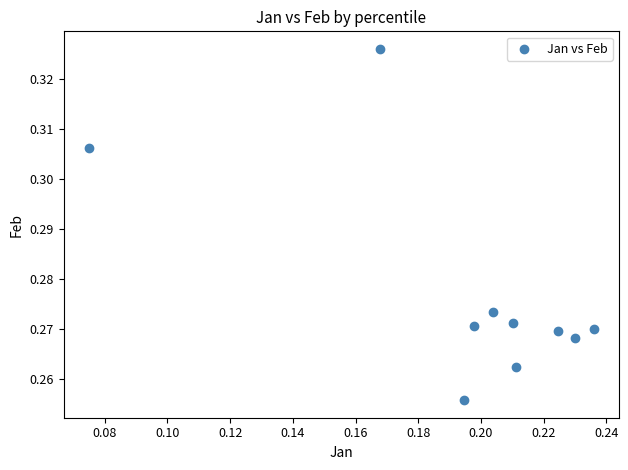

How many points are shown in the scatter plot?

10